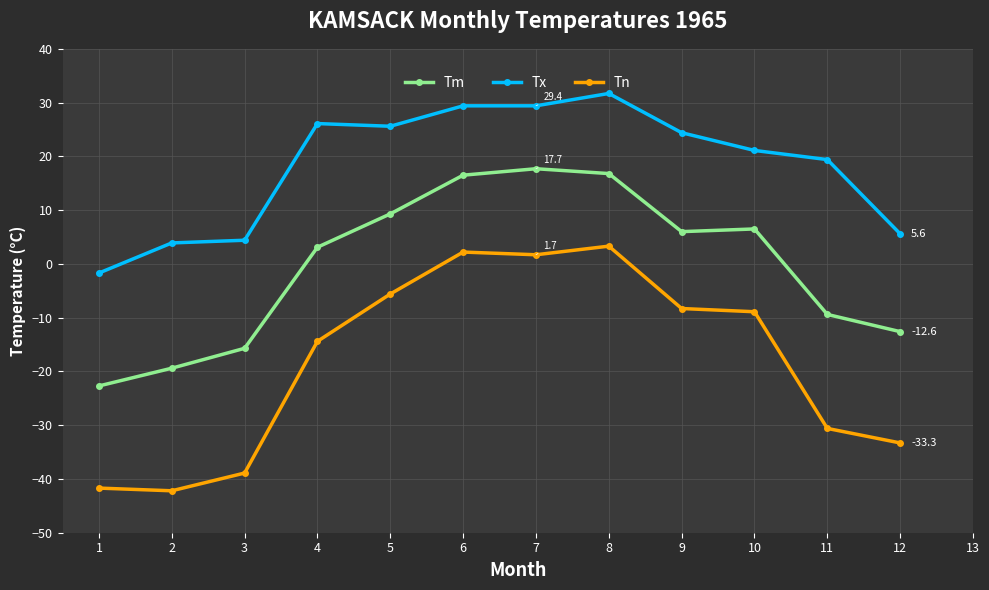

What is the sum of all Tx values?

219.3